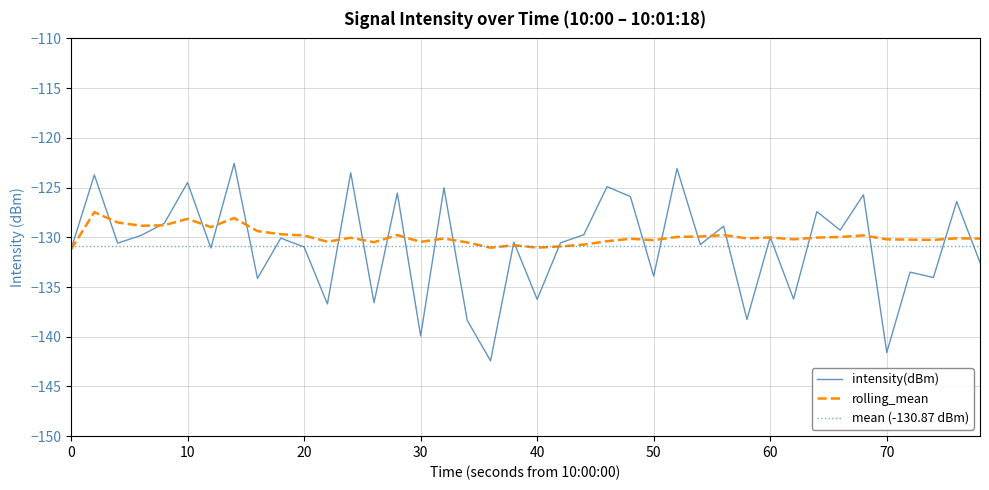

What is the value of the rolling_mean point at the 18th from the left?

-130.5